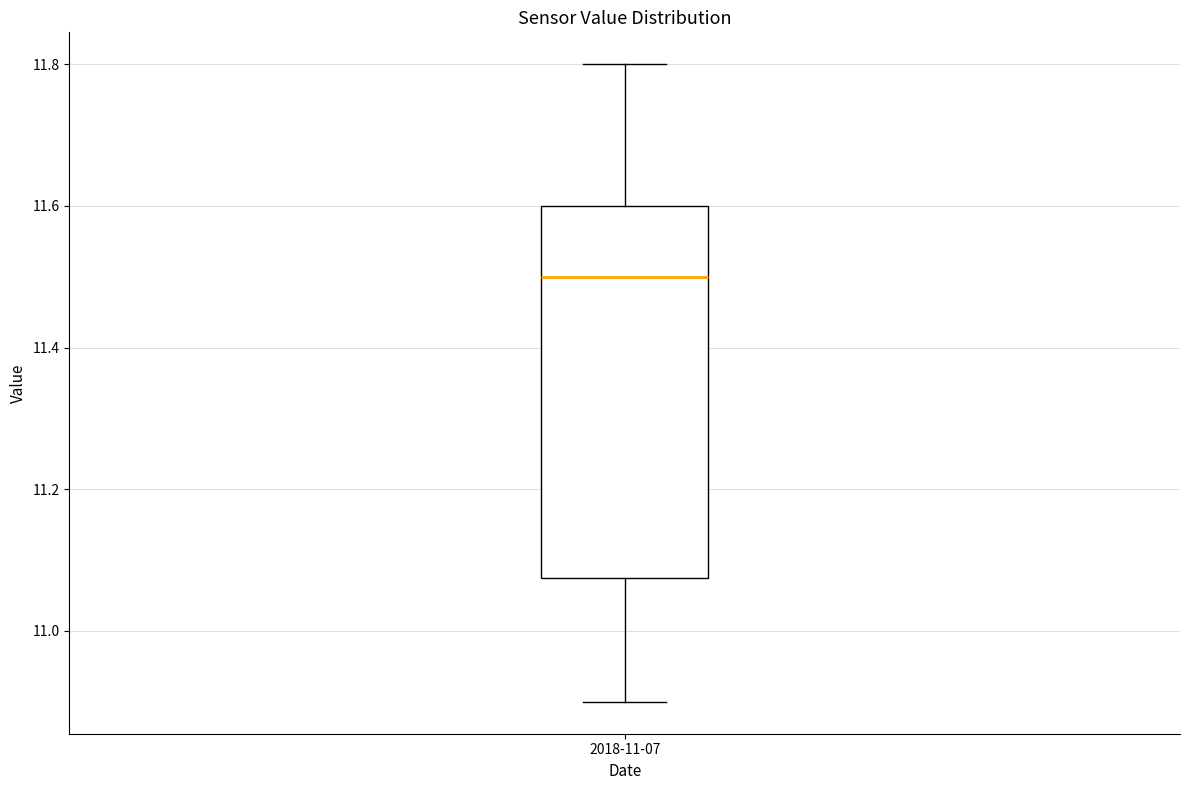

Where is the upper edge of the box for 2018-11-07 on the y-axis? The values are not printed on the chart, so give them approximately, as read against the axis.

11.60